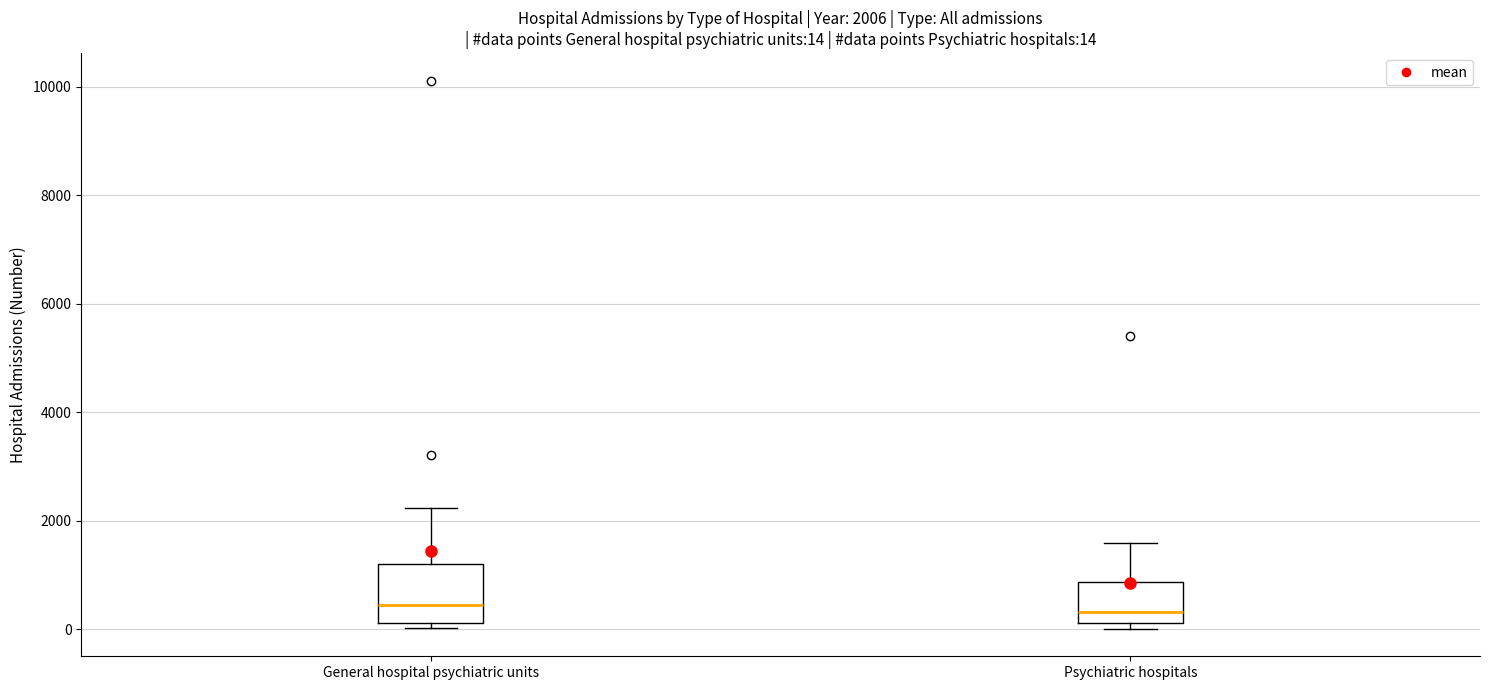

Which box is the tallest, from its lower edge to its upper edge?

General hospital psychiatric units